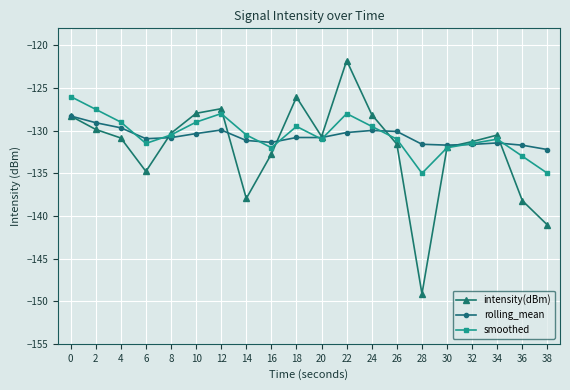

What is the difference between the maximum and minimum values in the smoothed series?

9.0